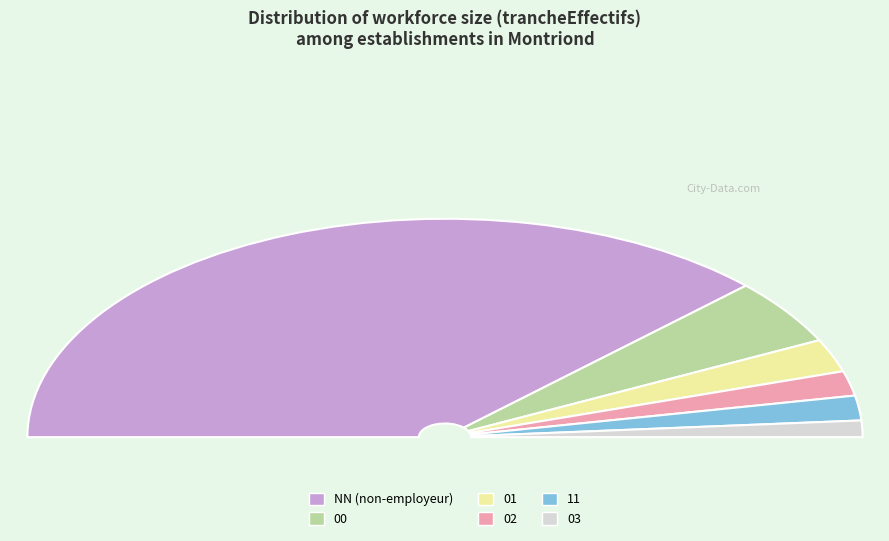

Between 02 and 01, which is larger?

01